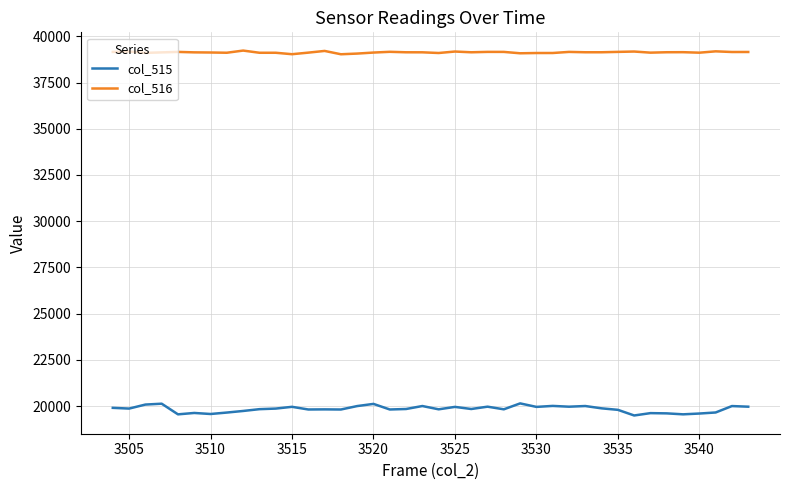

What is the smallest value displayed?

19496